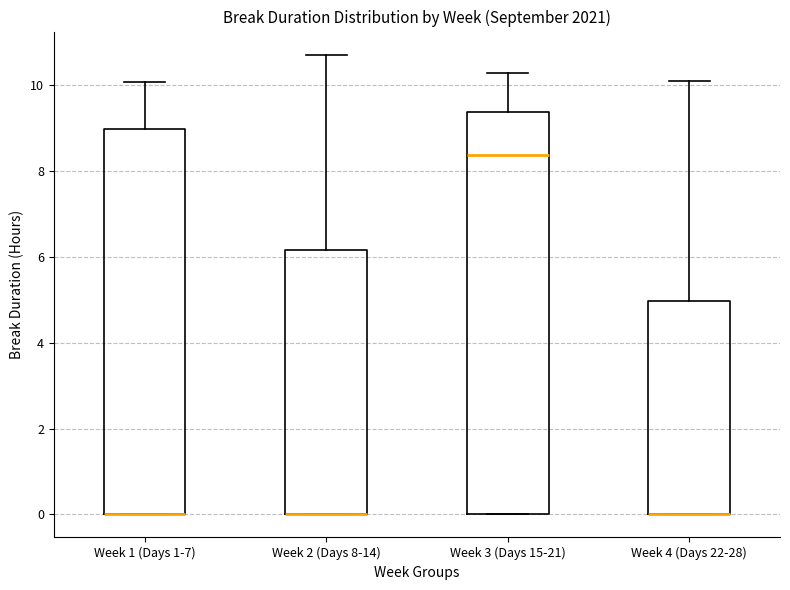

Reading left to right, transcribe this box plot: for each box, give where its median line is, the range the box spans, and where its two whiskers end, as read against the y-axis. The values are not printed on the chart, so give them approximately, as read against the axis.

Week 1 (Days 1-7): median 0.0 (drawn on the box's lower edge), box 0.0 to 9.0, whiskers 0.0 to 10.0
Week 2 (Days 8-14): median 0.0 (drawn on the box's lower edge), box 0.0 to 6.2, whiskers 0.0 to 10.8
Week 3 (Days 15-21): median 8.4, box 0.0 to 9.4, whiskers 0.0 to 10.2
Week 4 (Days 22-28): median 0.0 (drawn on the box's lower edge), box 0.0 to 5.0, whiskers 0.0 to 10.2